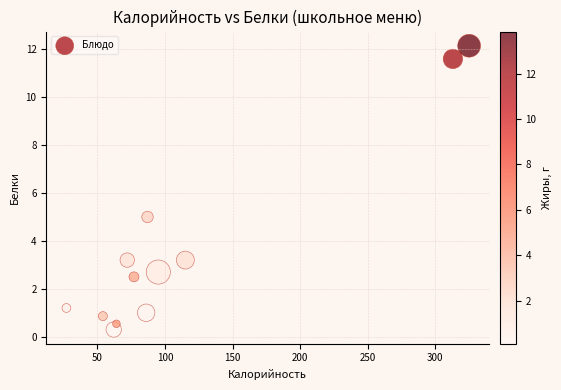

What Y value in the scatter plot is closest to 6?

5.0